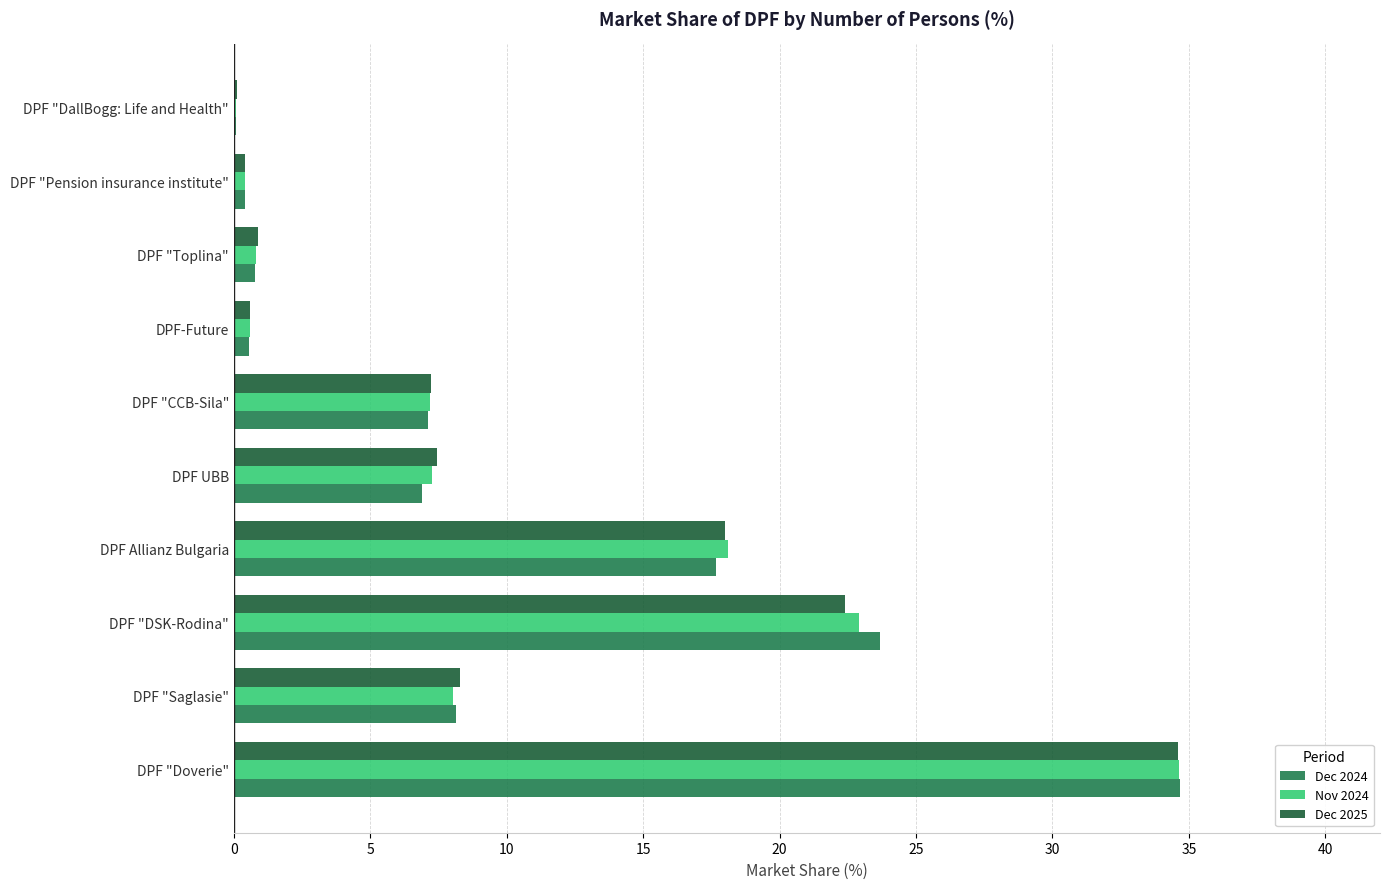

What is the maximum value shown in the chart?

34.7